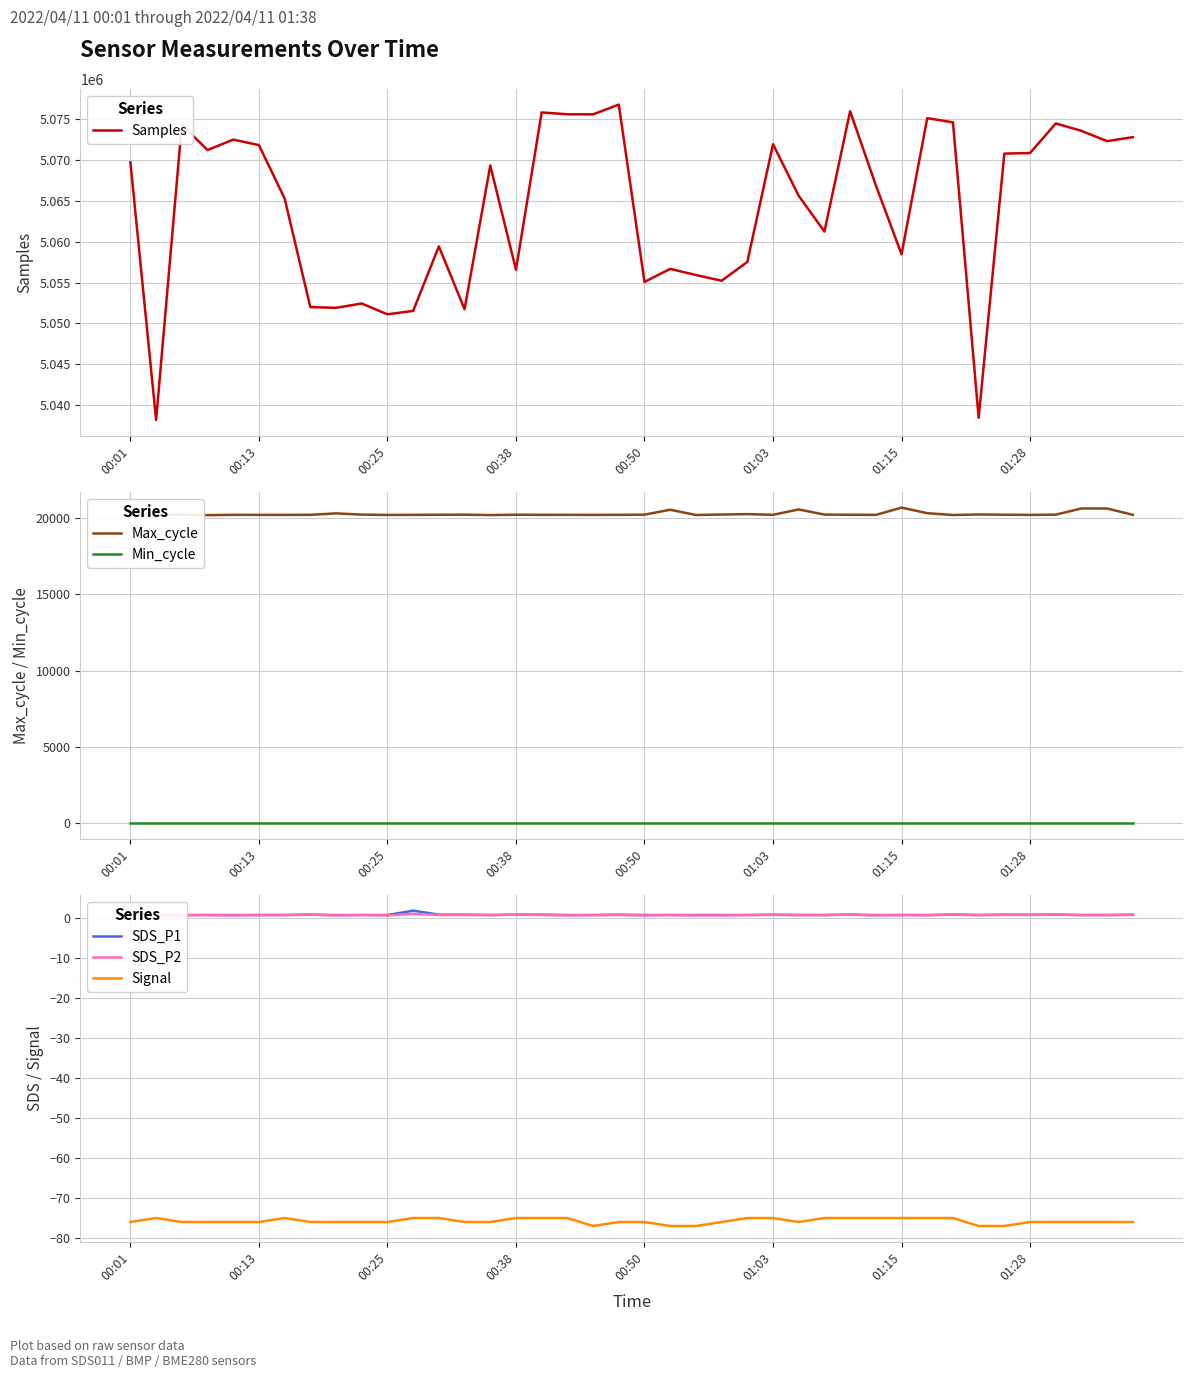

What is the minimum value for Signal?

-77.0